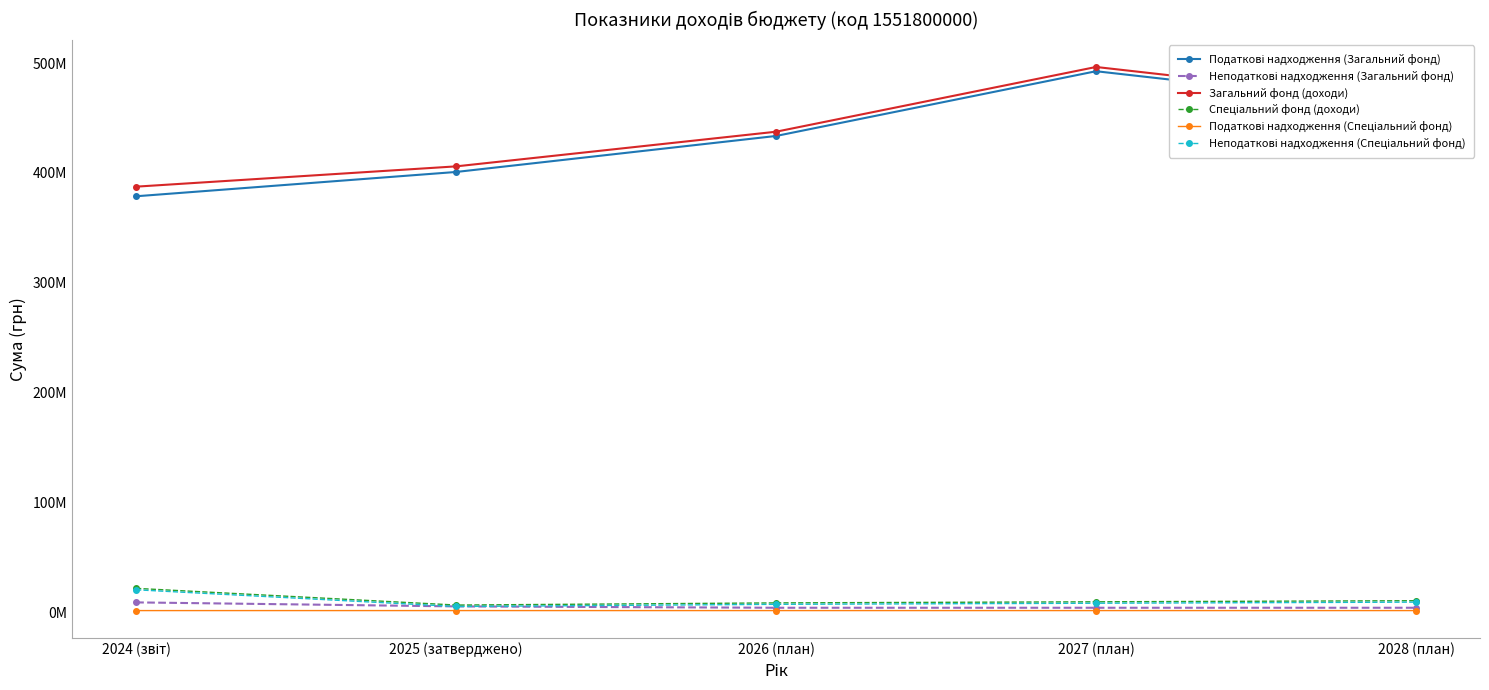

Is the value of Податкові надходження (Загальний фонд) at 2025 (затверджено) greater than the value of Податкові надходження (Спеціальний фонд) at 2027 (план)?

Yes